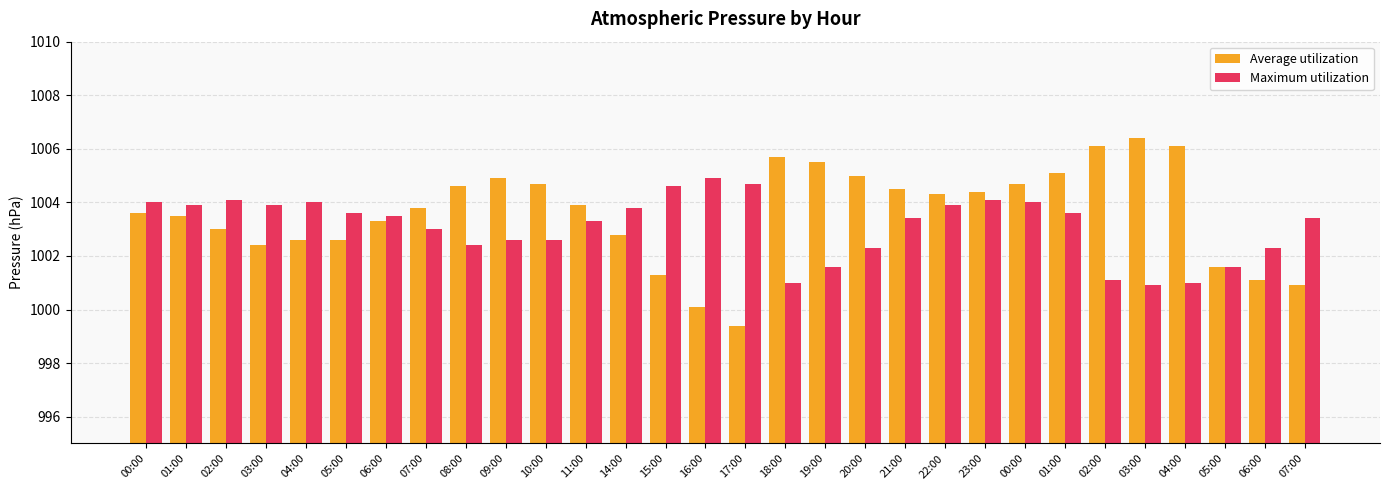

Rank the series at 20:00 from lowest to highest value.

Maximum utilization, Average utilization